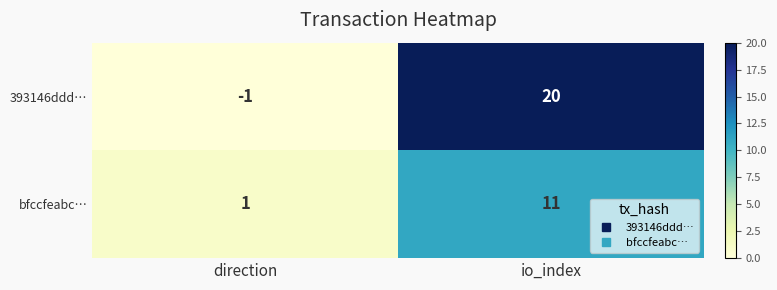

Which label corresponds to the smallest value in the chart?

direction